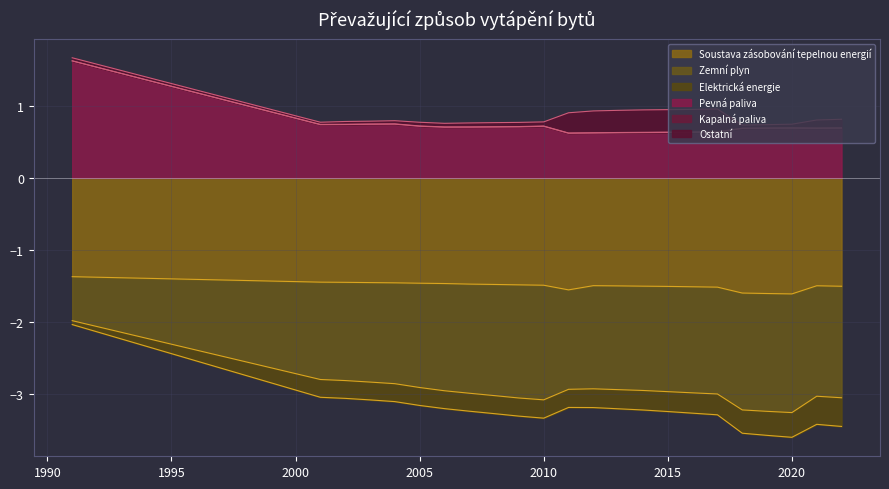

Is it true that Soustava zásobování tepelnou energií equals -0.7 at 2020?

False